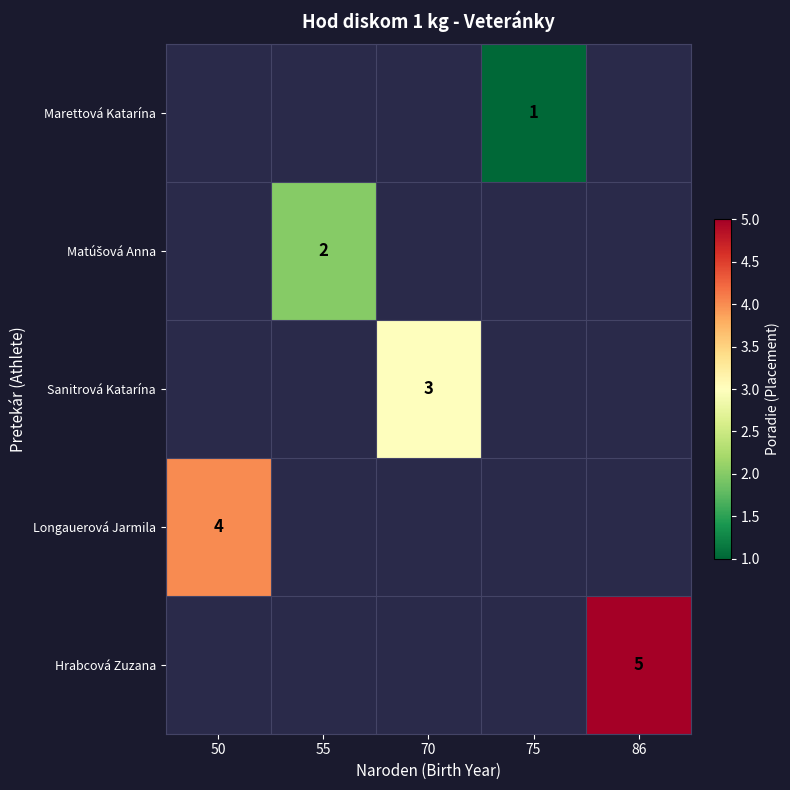

The value of Longauerová Jarmila at 50 is 6. True or false?

False